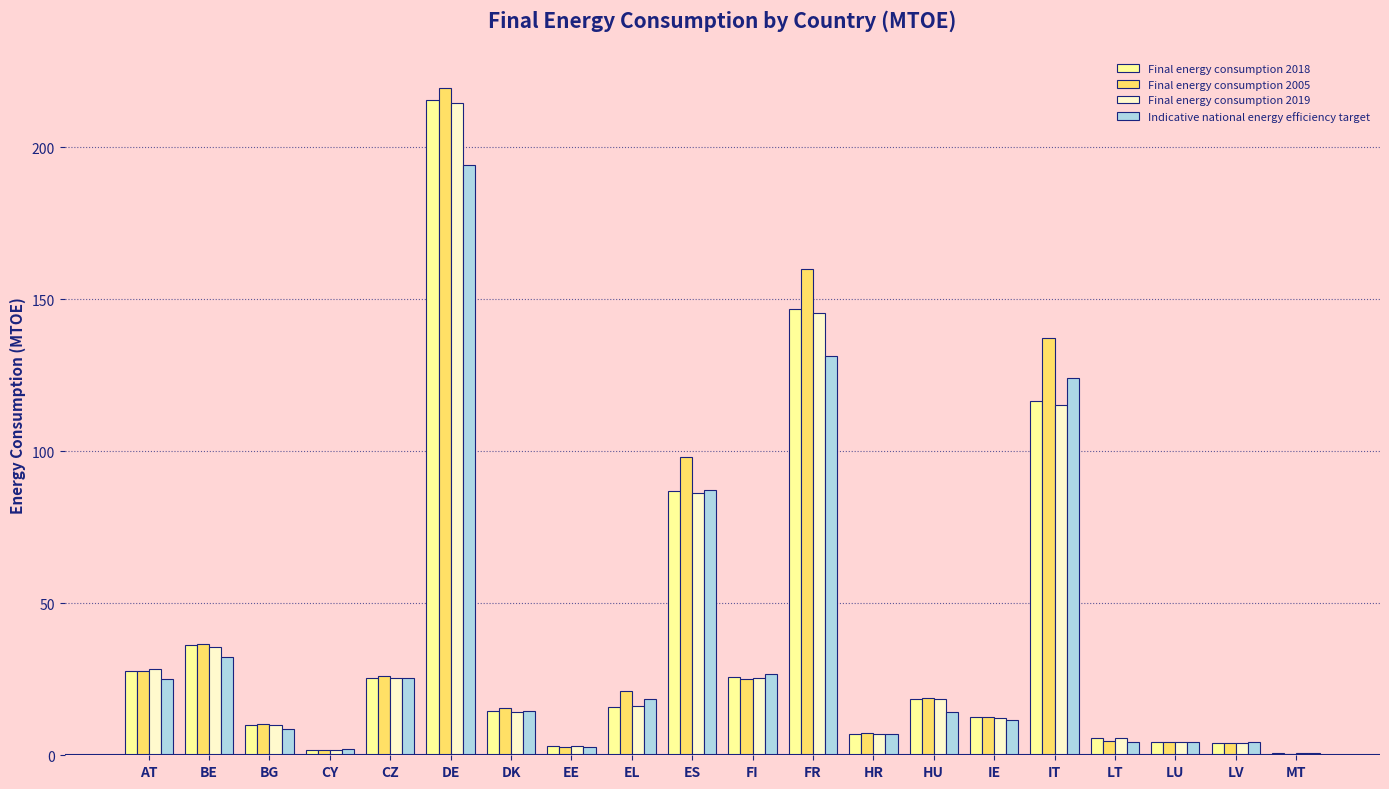

At which category is the sum across all series the highest?

DE